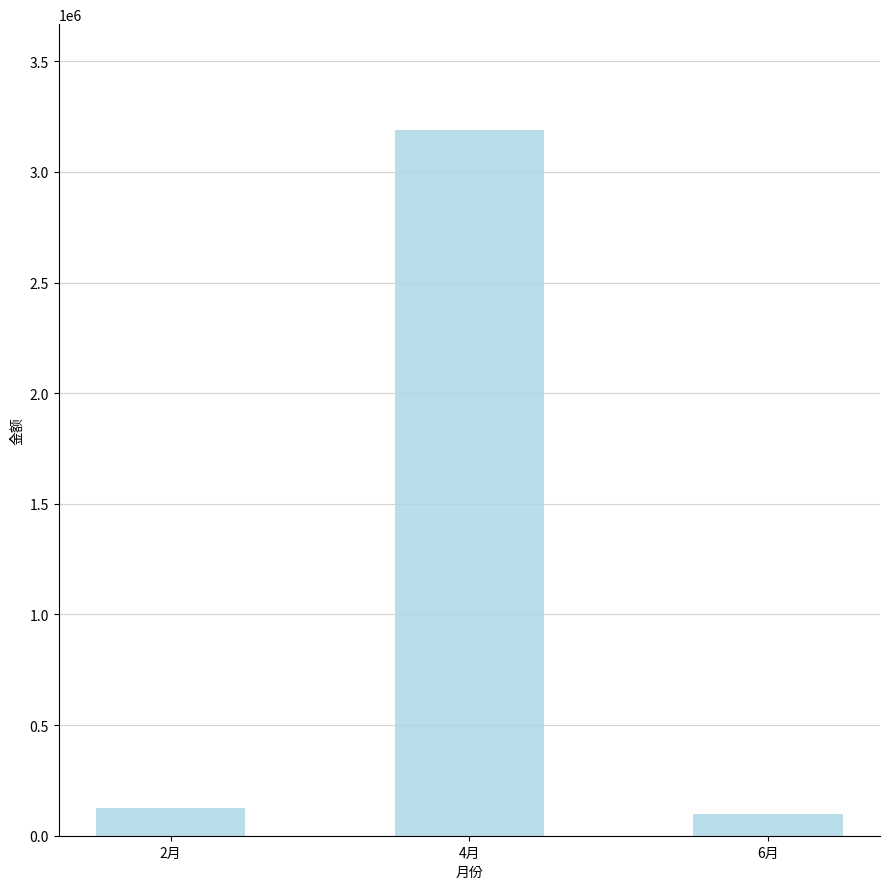

What is the sum of all values?

3412002.6